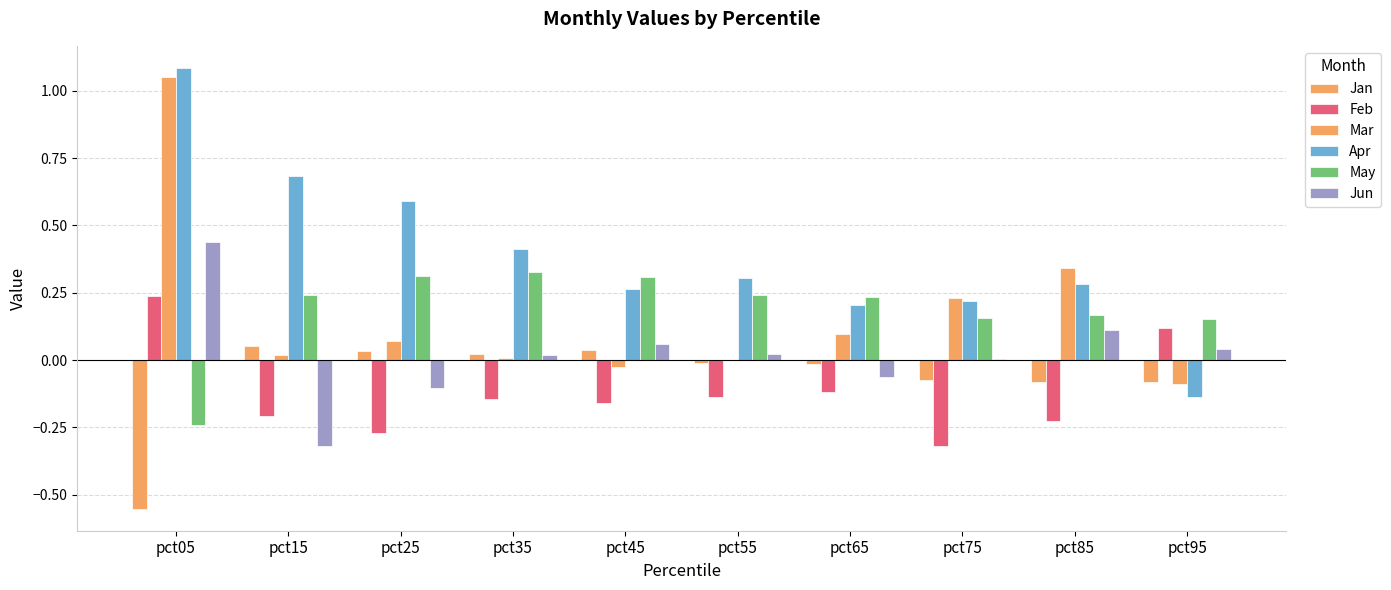

Are the bars horizontal?

No